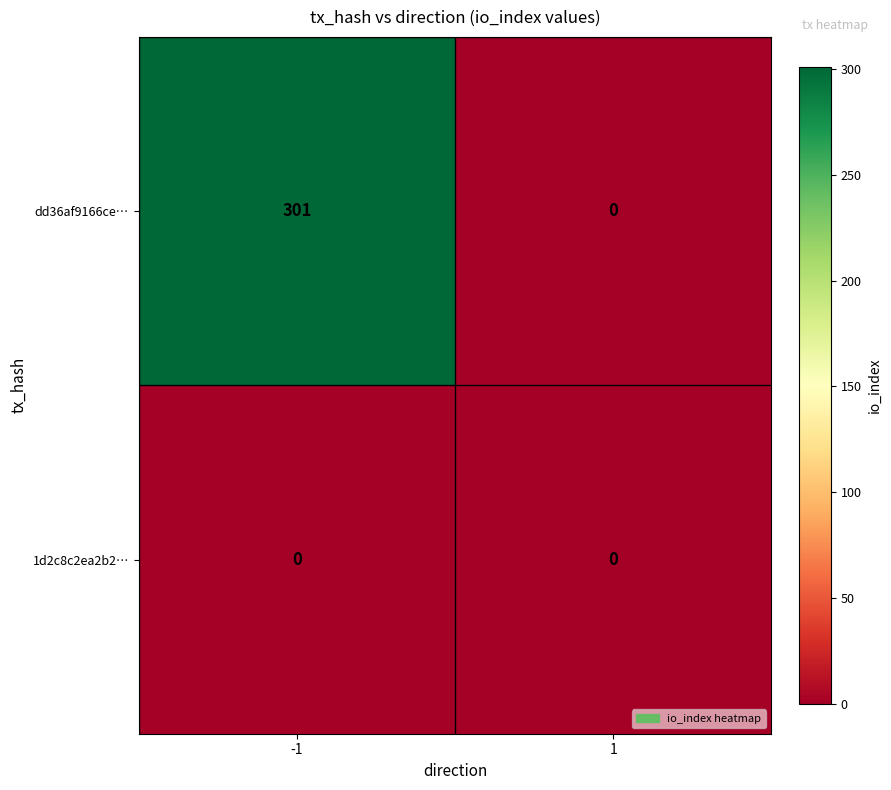

The dd36af9166ce… series shows 152 at 1. True or false?

False